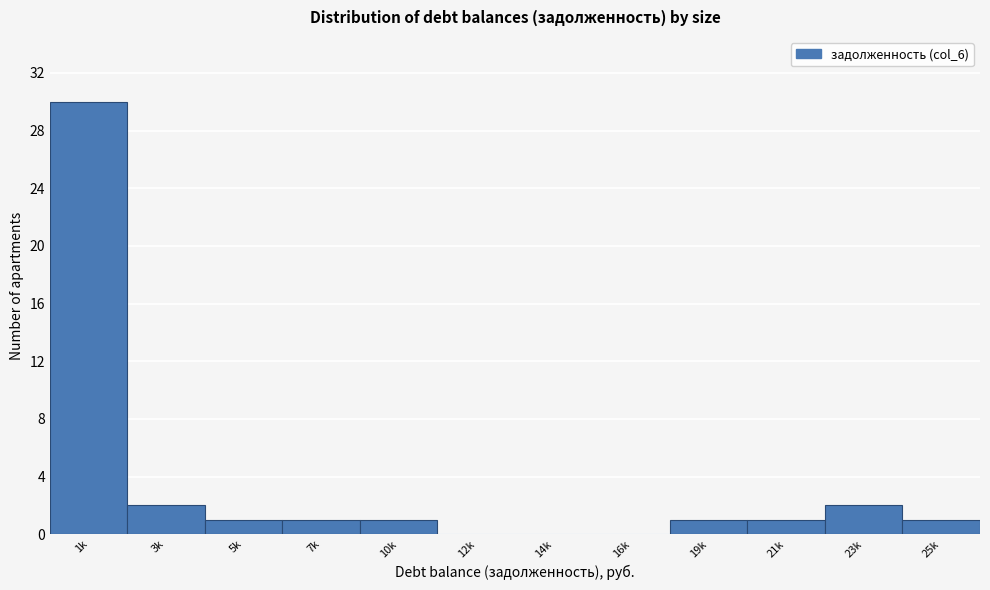

Reading left to right, what are all the values shown in this chart?

1k=30	3k=2	5k=1	7k=1	10k=1	12k=0	14k=0	16k=0	19k=1	21k=1	23k=2	25k=1